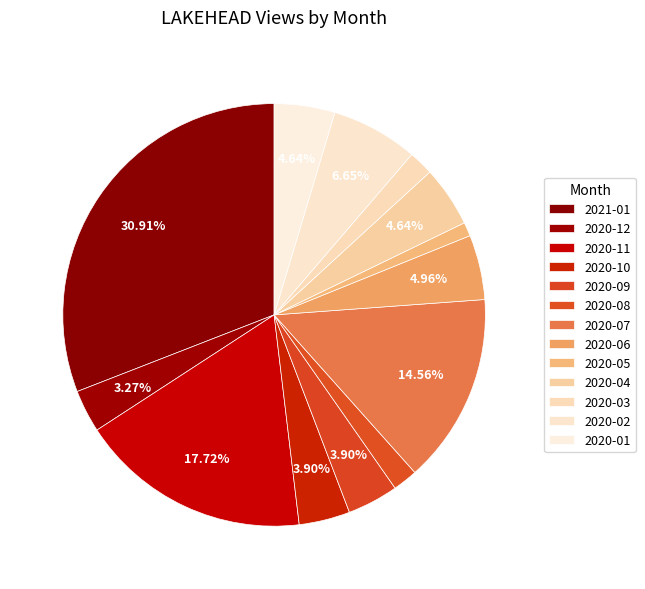

Which category has the smallest portion of the pie?

2020-05